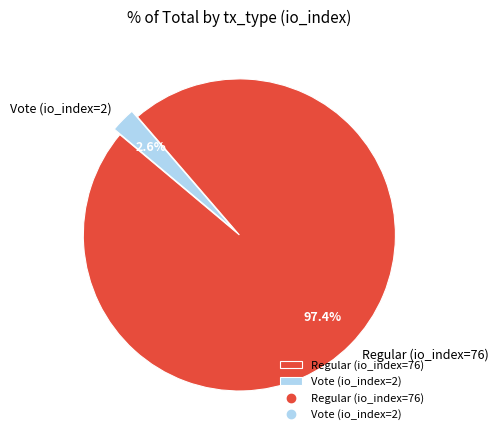

Between Vote (io_index=2) and Regular (io_index=76), which is larger?

Regular (io_index=76)